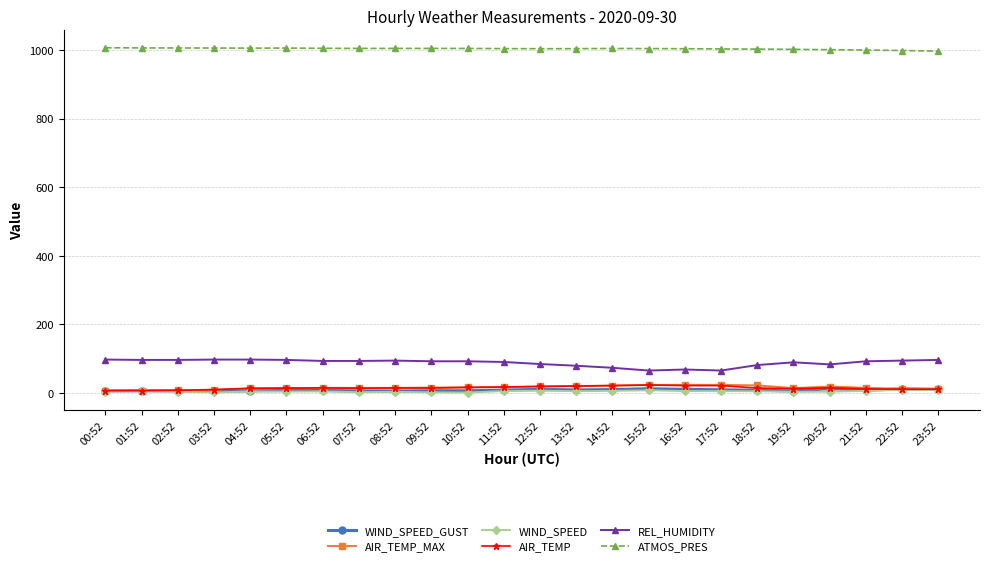

Which series has the largest total across all categories?

ATMOS_PRES